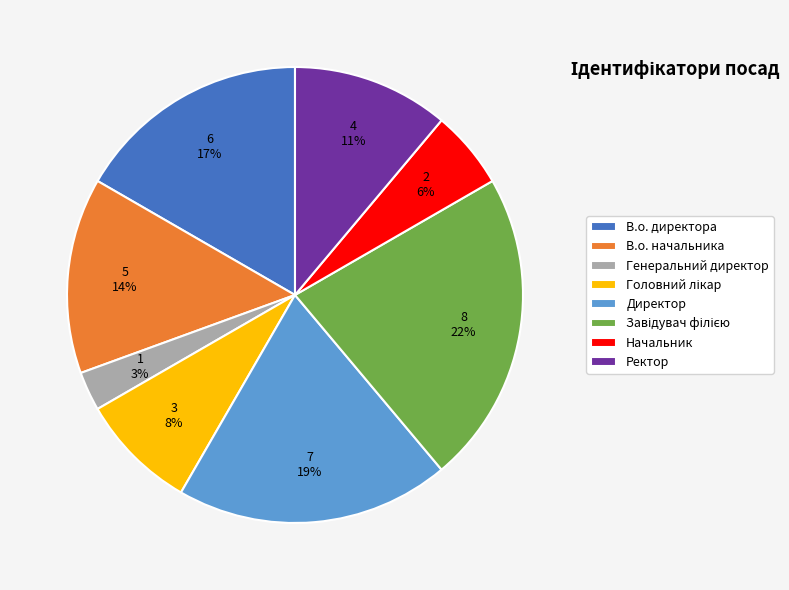

Between Генеральний директор and В.о. начальника, which is larger?

В.о. начальника